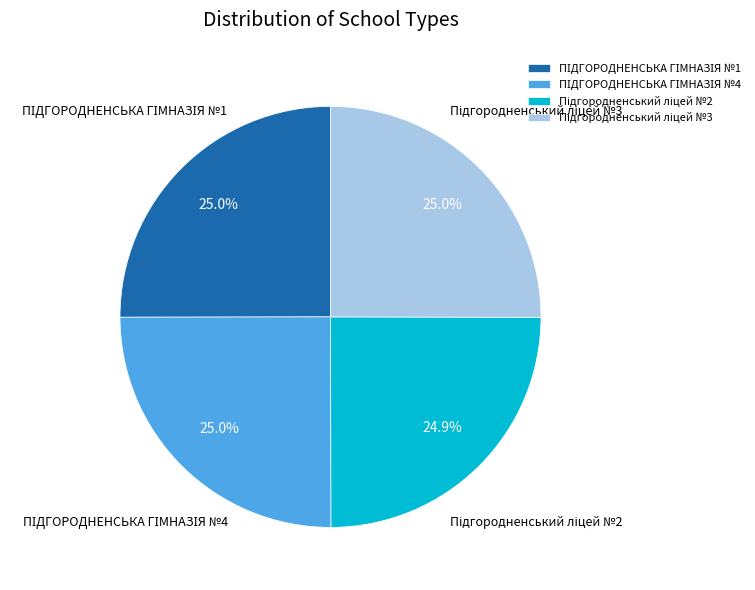

Does any single category account for the majority?

No